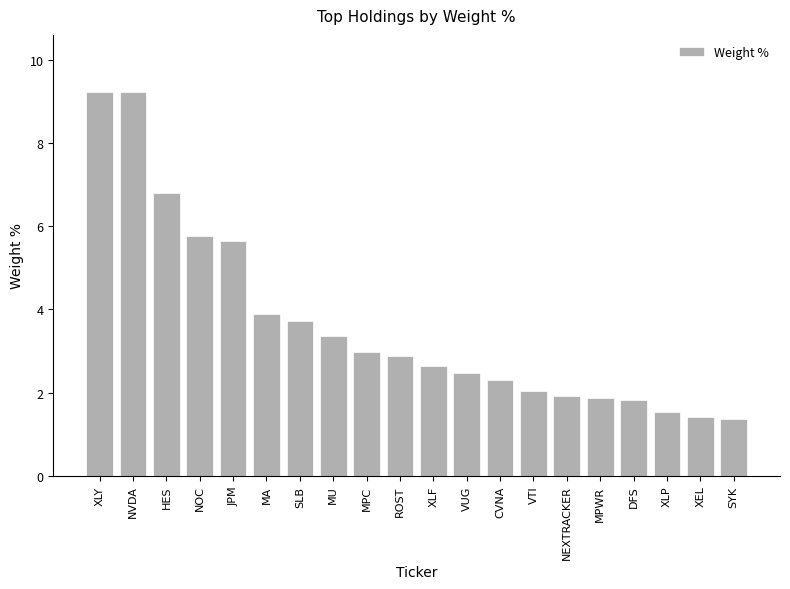

The value at ROST is 0.6. True or false?

False